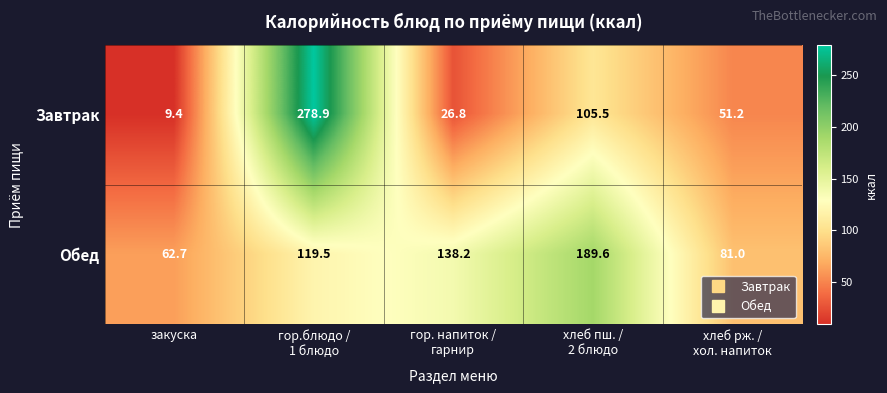

Rank the series at закуска from highest to lowest value.

Обед, Завтрак